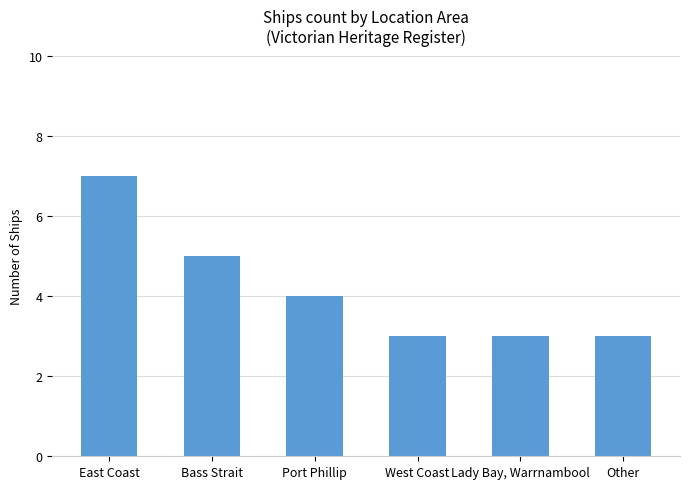

What is the ratio of the value at Lady Bay, Warrnambool to the value at West Coast?

1.0